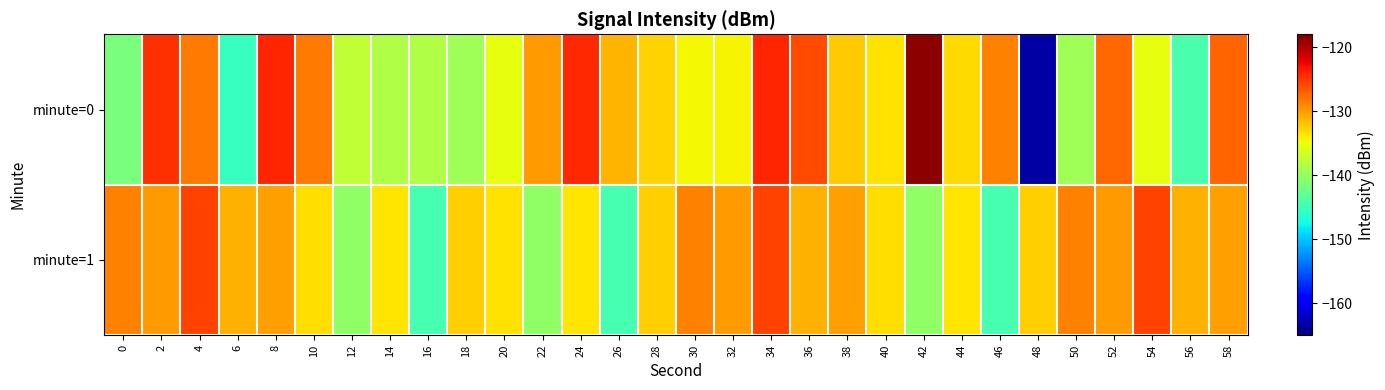

At which category is the sum across all series the highest?

34